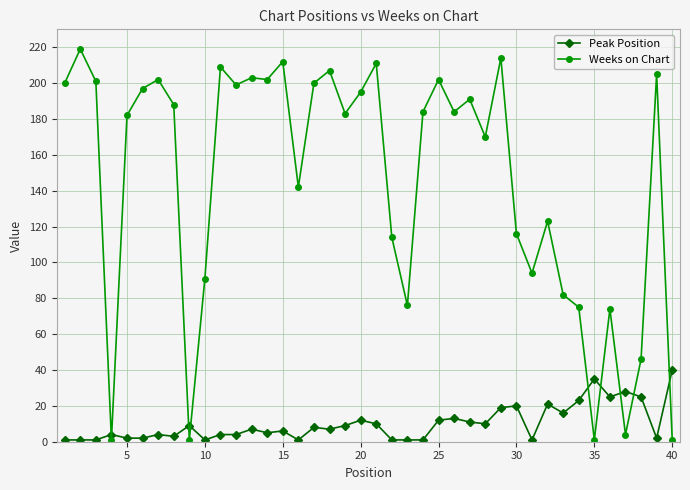

True or false: Weeks on Chart and Peak Position cross at least once.

True